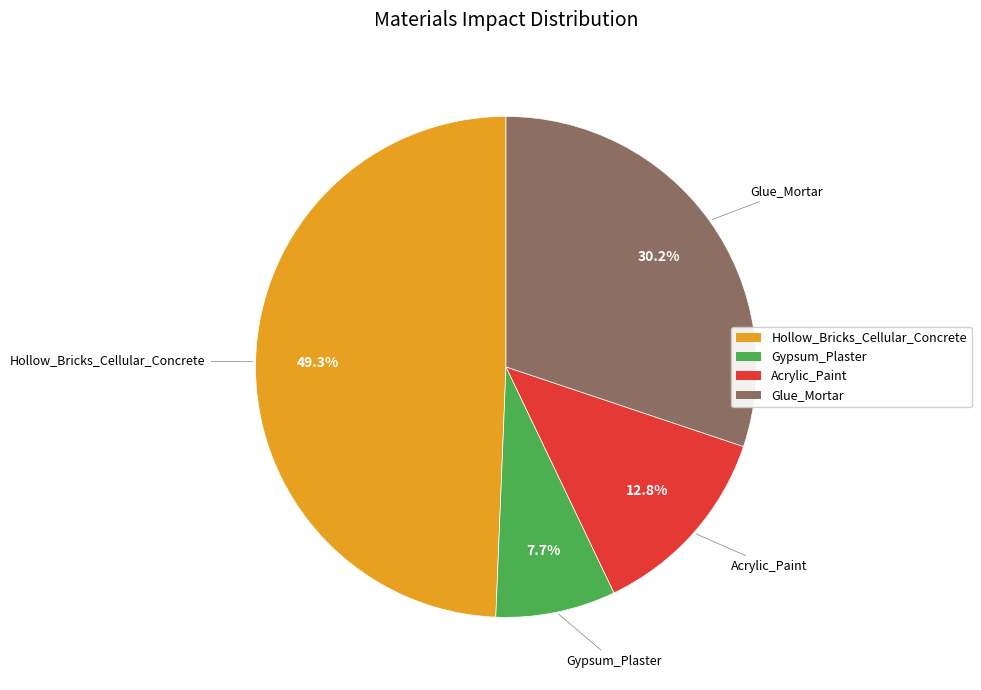

How many segments does this pie chart have?

4